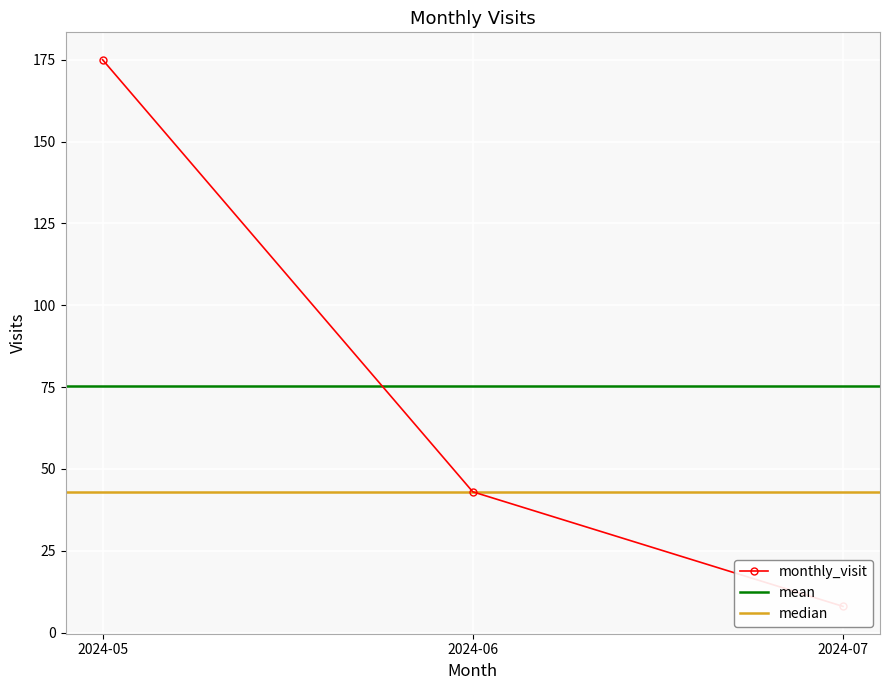

What is the maximum value shown in the chart?

175